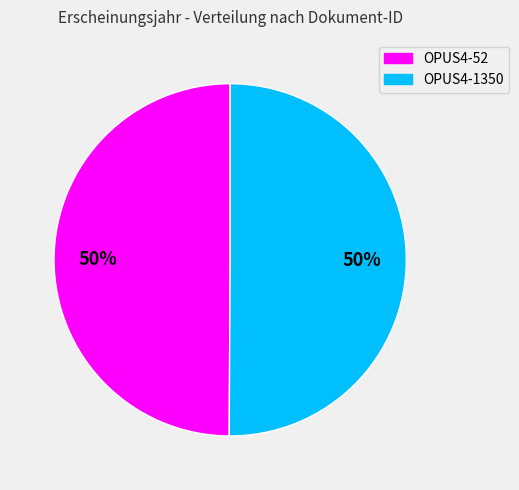

Approximately how many times larger is the value at OPUS4-1350 compared to OPUS4-52?

1.0